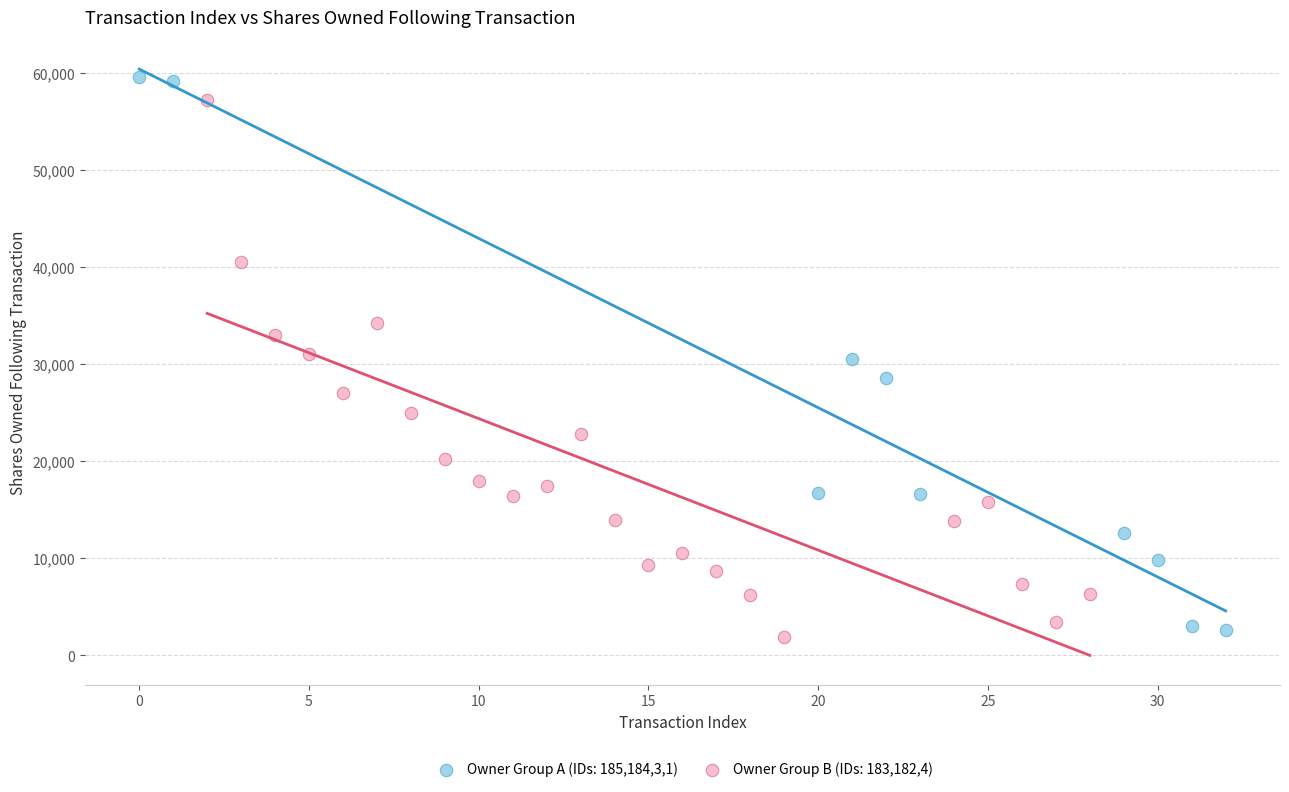

Which series has the widest spread of Y values?

Owner Group A (IDs: 185,184,3,1)